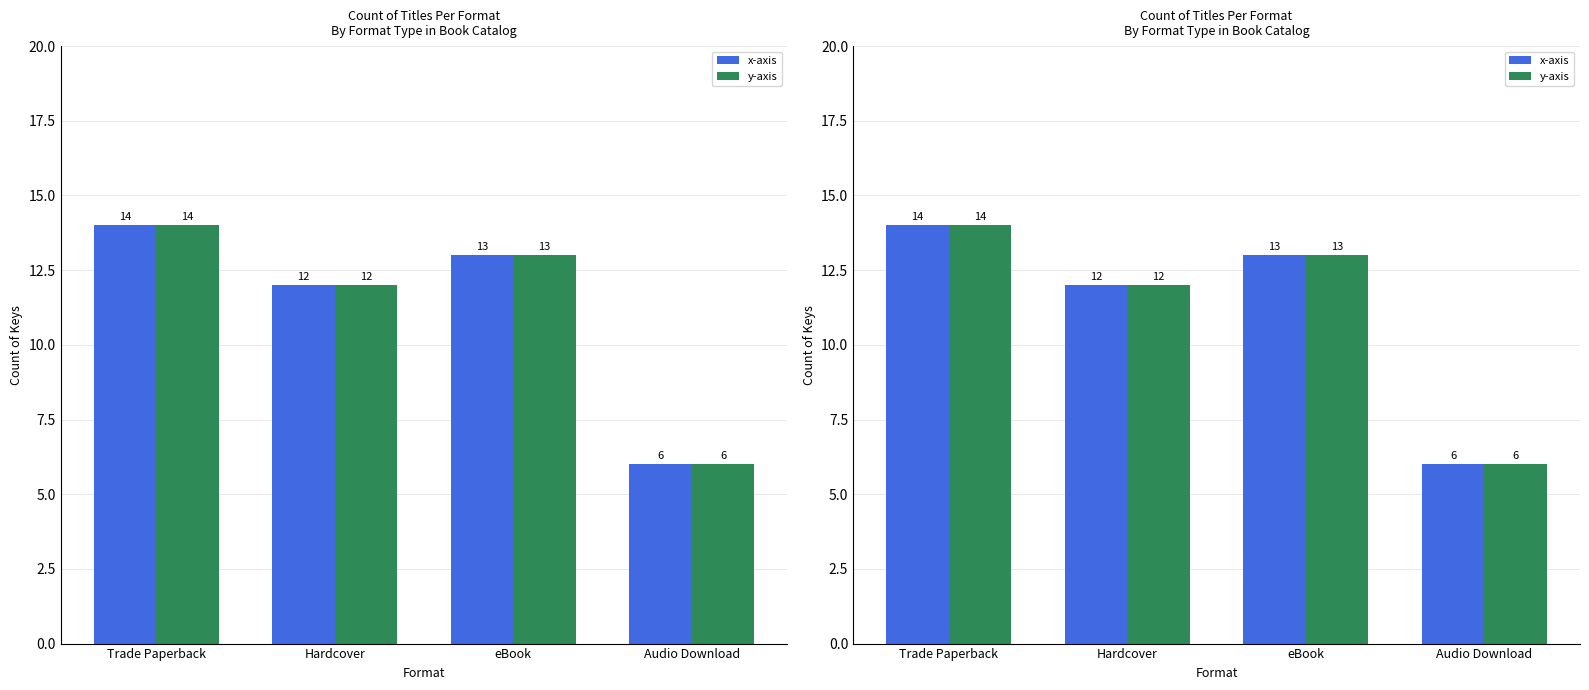

What is the average value of the y-axis series?

11